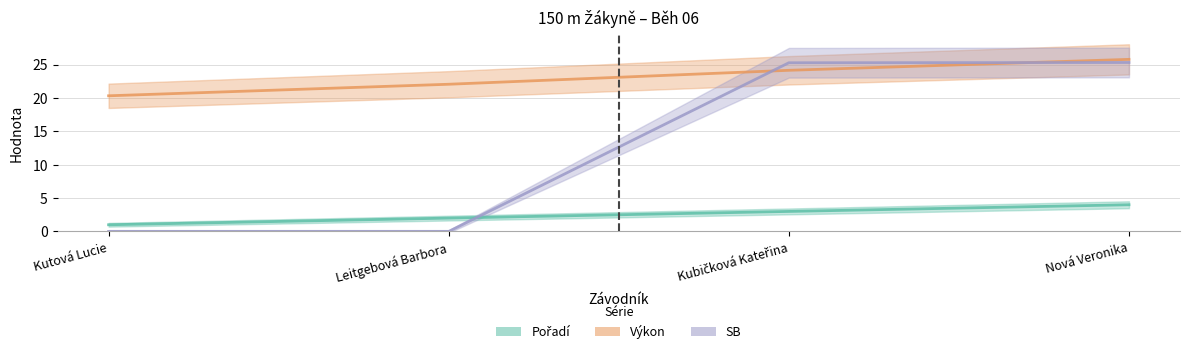

What is the label of the 3rd point from the left?

Kubičková Kateřina